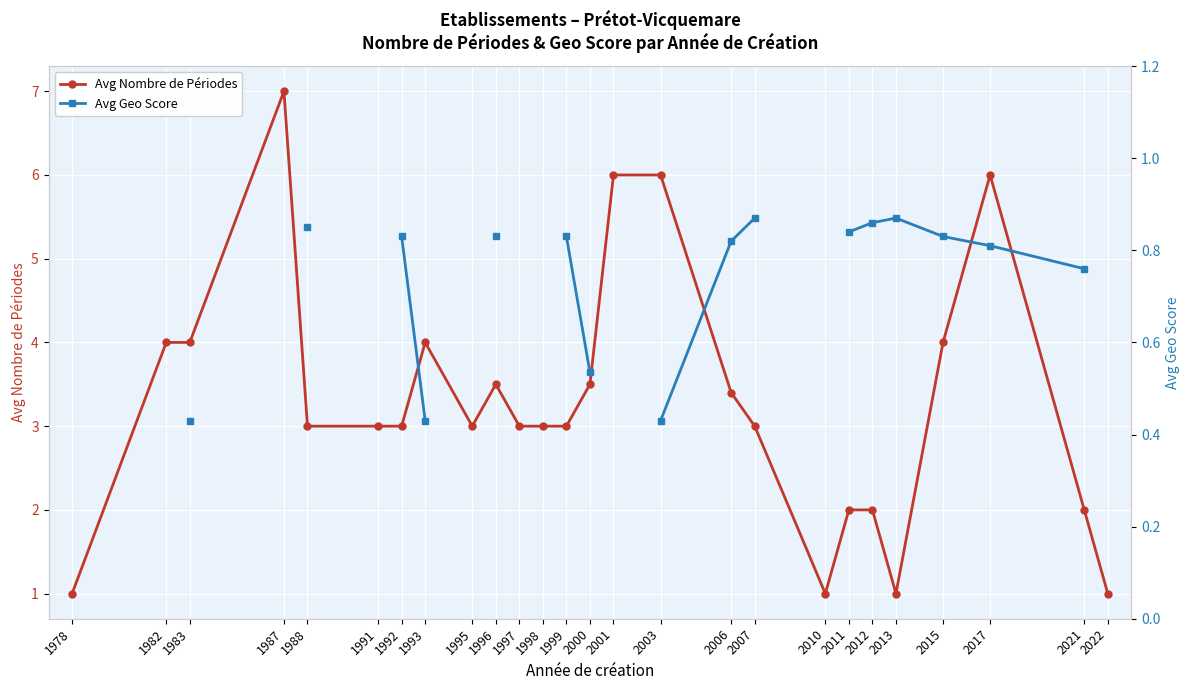

Which series has the largest range (max minus min)?

Avg Nombre de Périodes